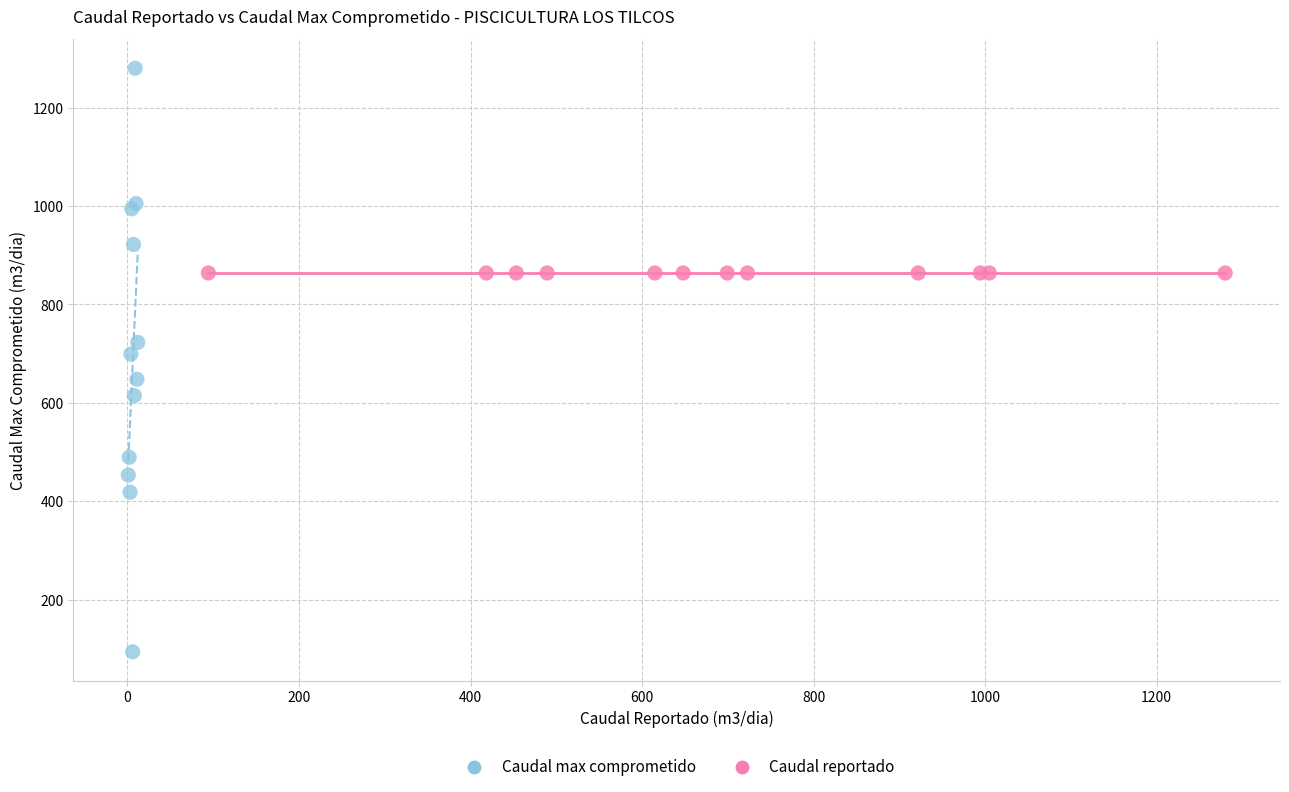

Which series contains the highest Y value?

Caudal max comprometido